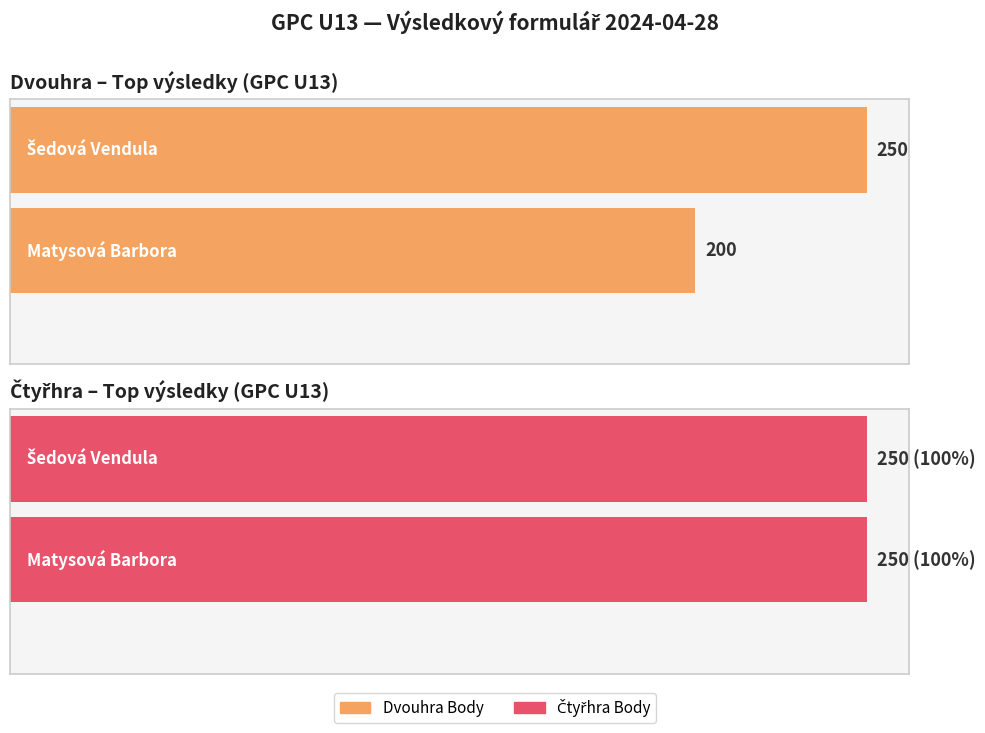

What are all the series names shown in the legend?

Dvouhra Body, Čtyřhra Body